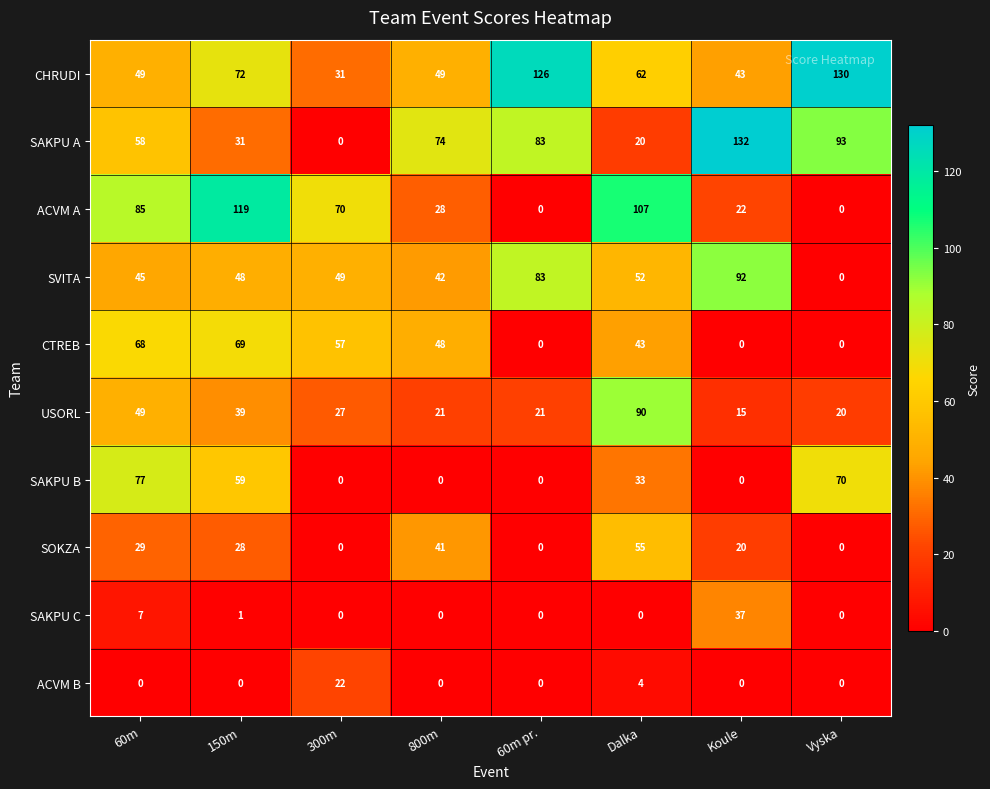

Which category has the highest value in the SAKPU B series?

60m